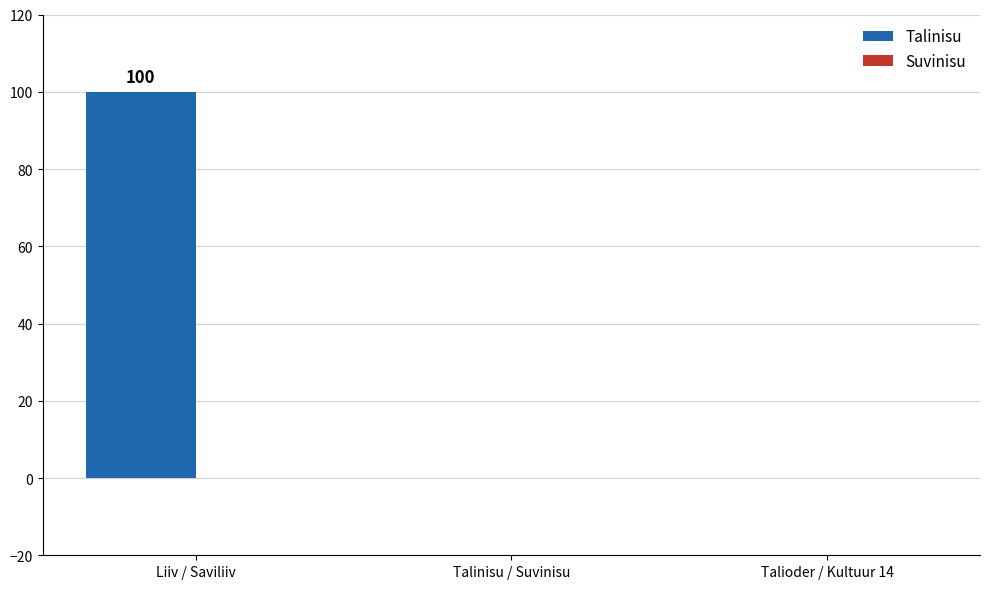

How many series are shown in this chart?

1